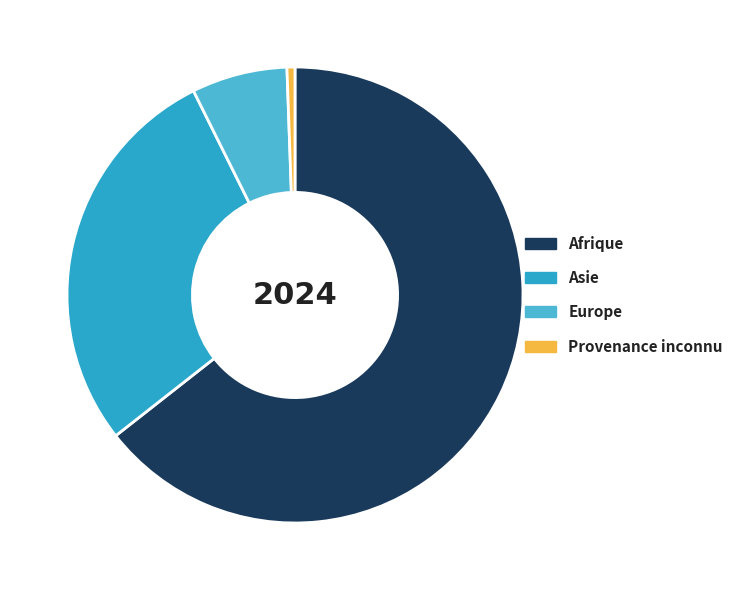

Do Afrique and Asie together represent more than half of the pie?

Yes